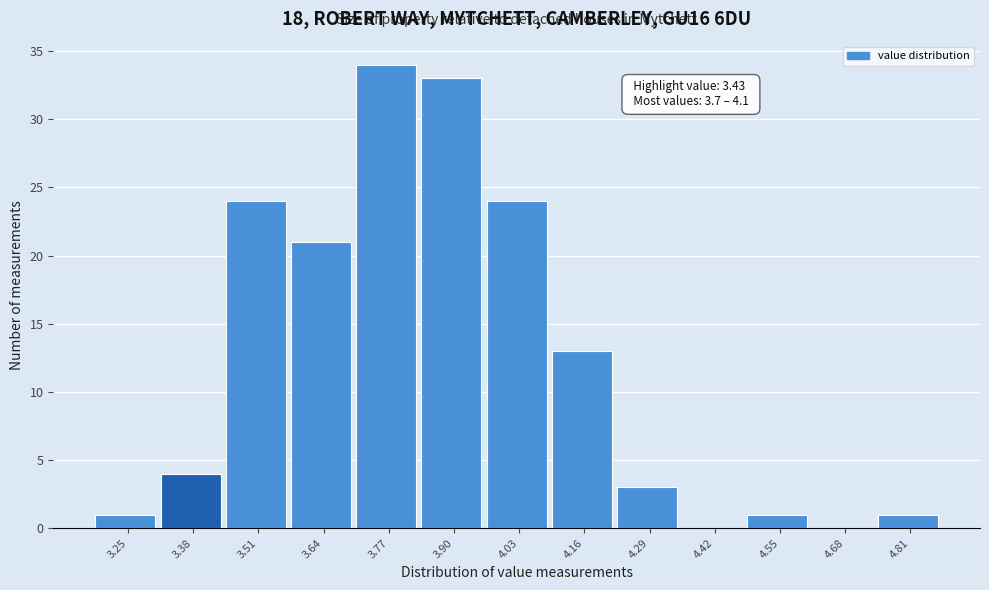

Reading right to left, extract all data points from this chart.

4.81=1	4.68=0	4.55=1	4.42=0	4.29=3	4.16=13	4.03=24	3.90=33	3.77=34	3.64=21	3.51=24	3.38=4	3.25=1